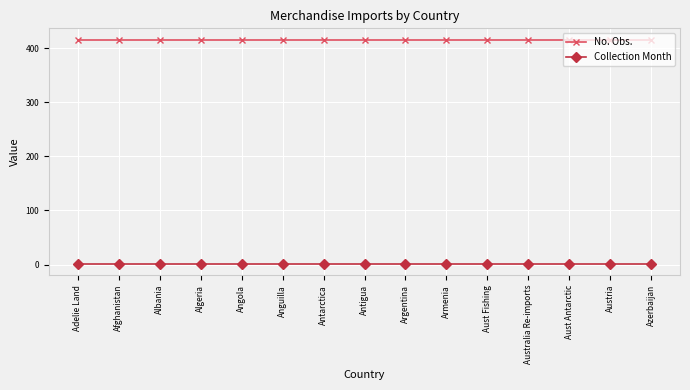

True or false: No. Obs. and Collection Month cross at least once.

False